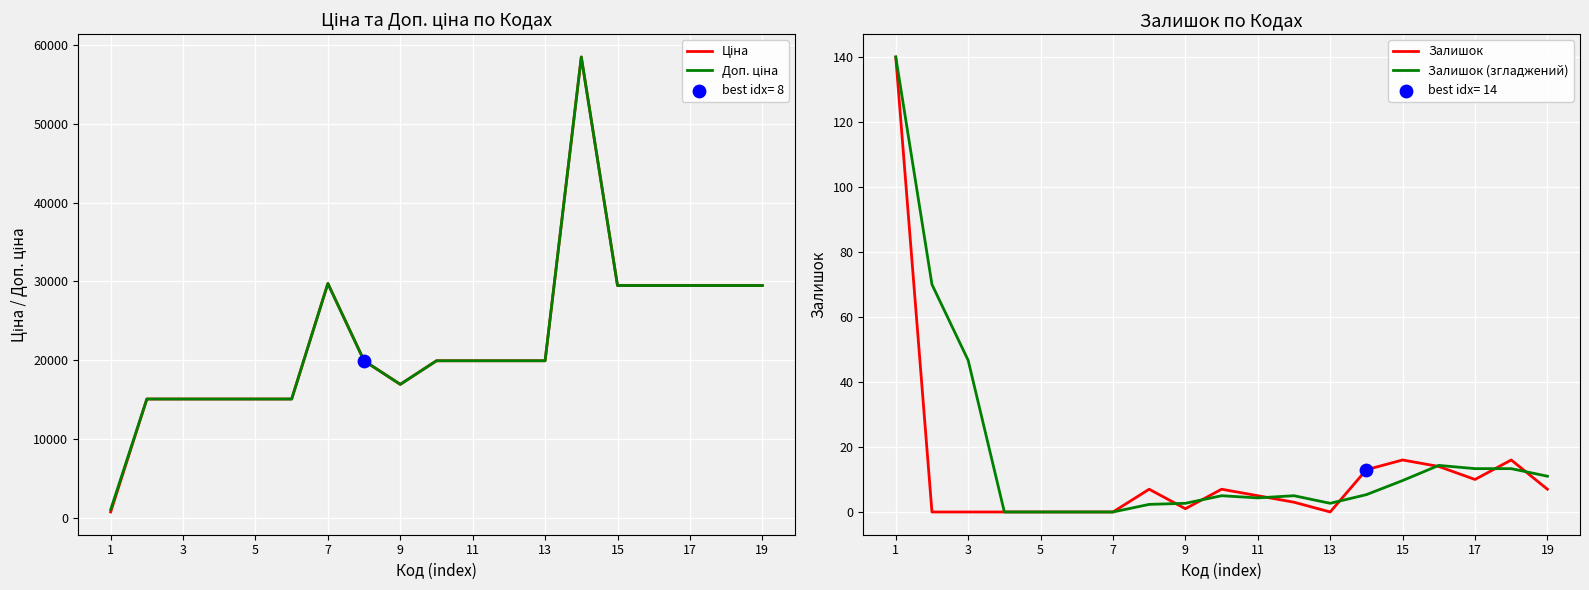

What are all the series names shown in the legend?

Ціна, Доп. ціна, Залишок, Залишок (згладжений)